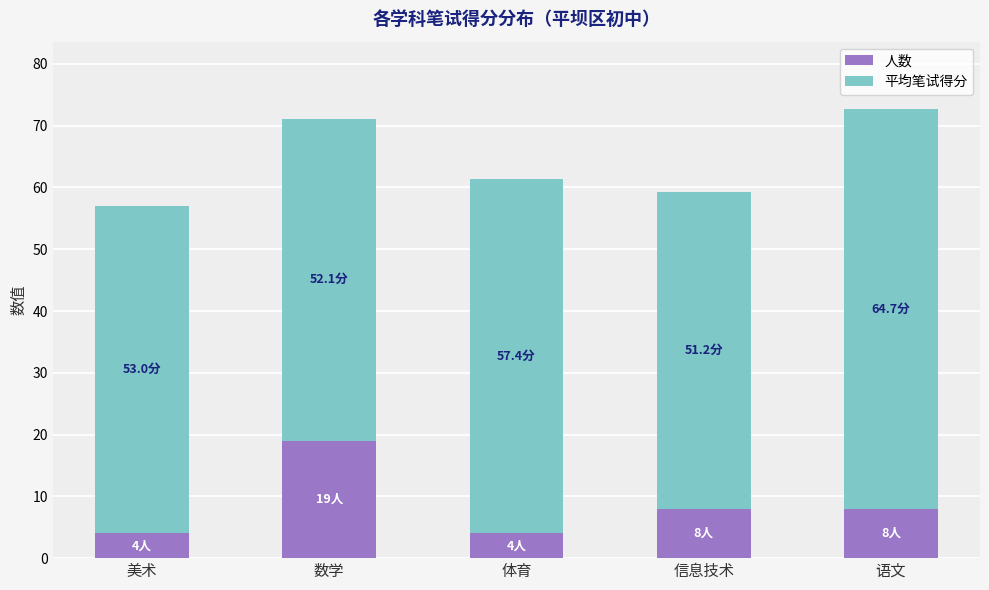

Reading left to right, what are the values for 人数?

美术=4.0	数学=19.0	体育=4.0	信息技术=8.0	语文=8.0